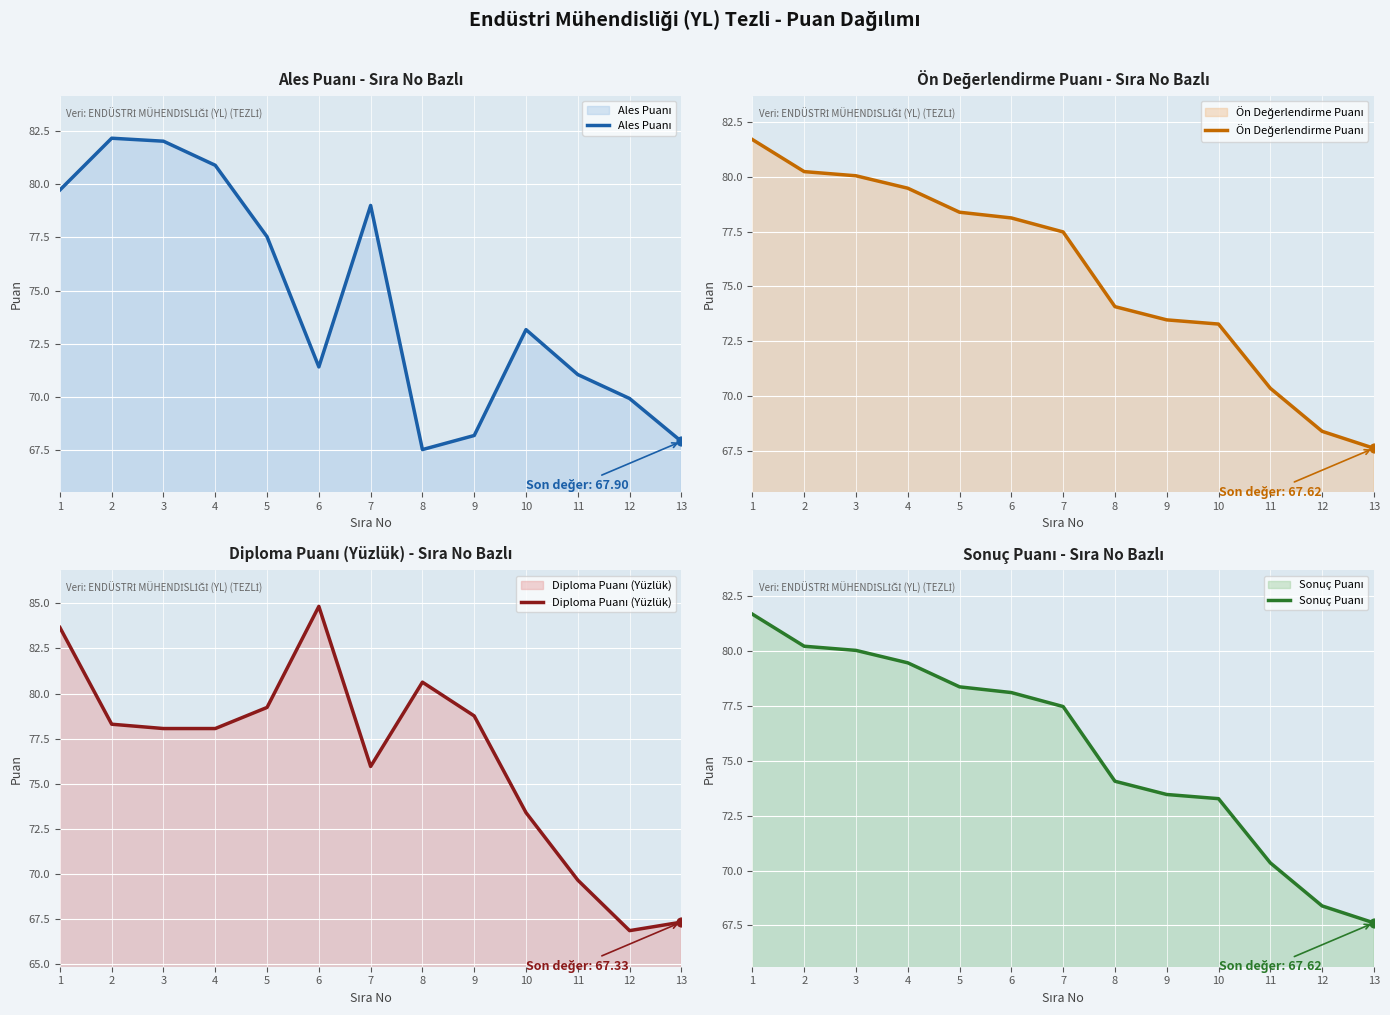

Which series has the largest Y range (max minus min)?

Diploma Puanı (Yüzlük)